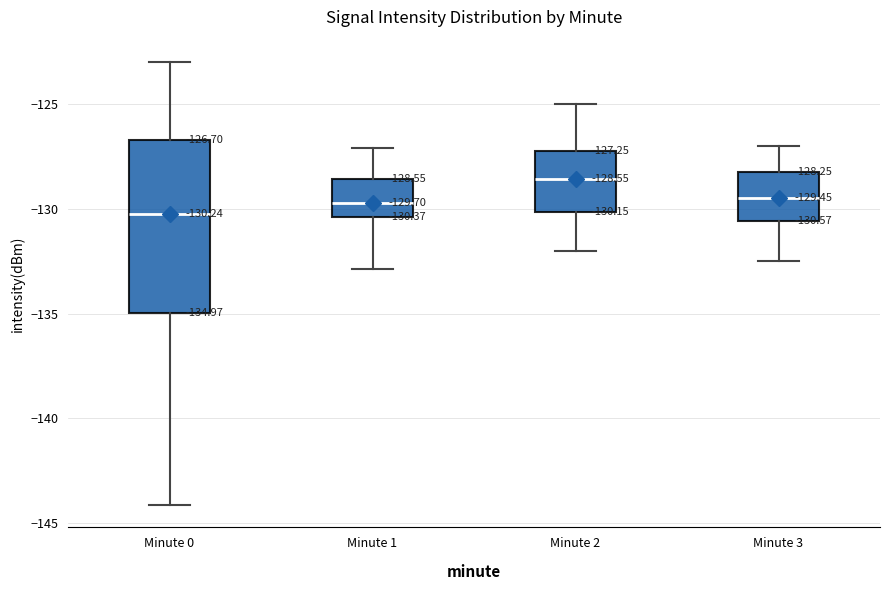

Which box's median line is the lowest?

Minute 0